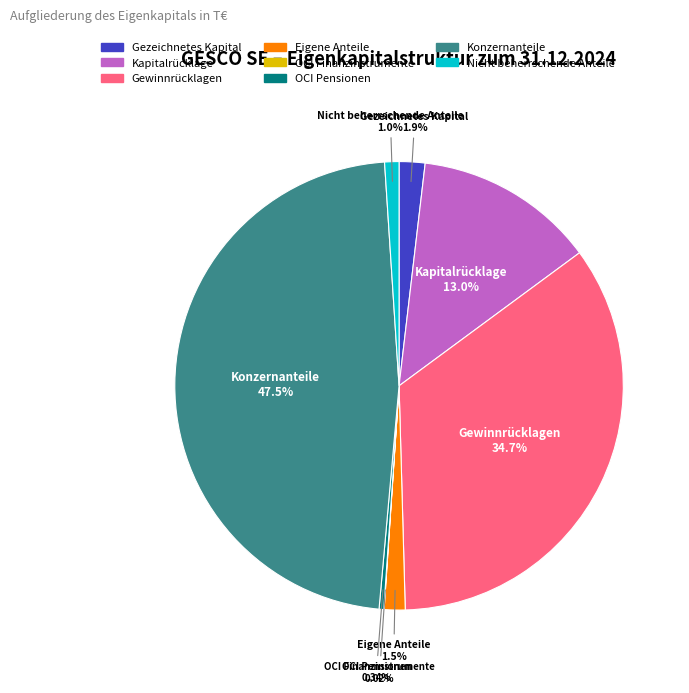

Between OCI Pensionen and Gezeichnetes Kapital, which is larger?

Gezeichnetes Kapital